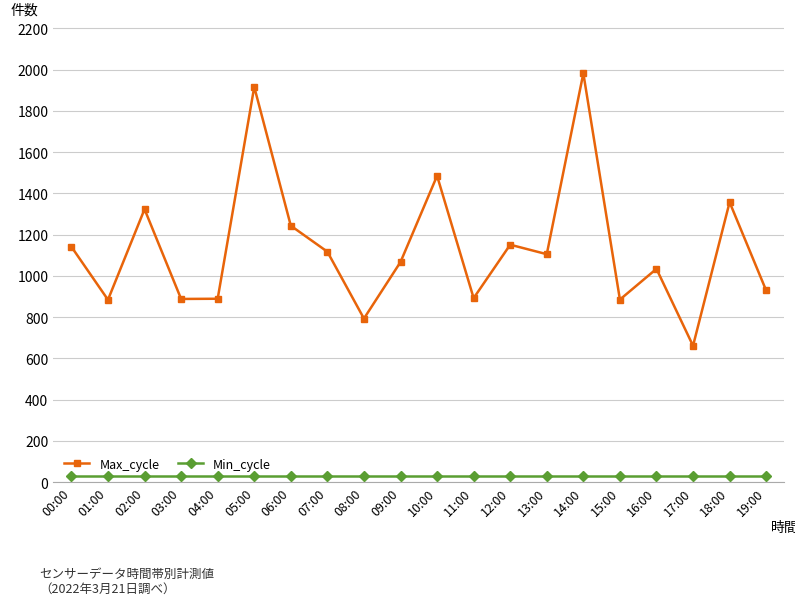

What is the sum of all Min_cycle values?

560